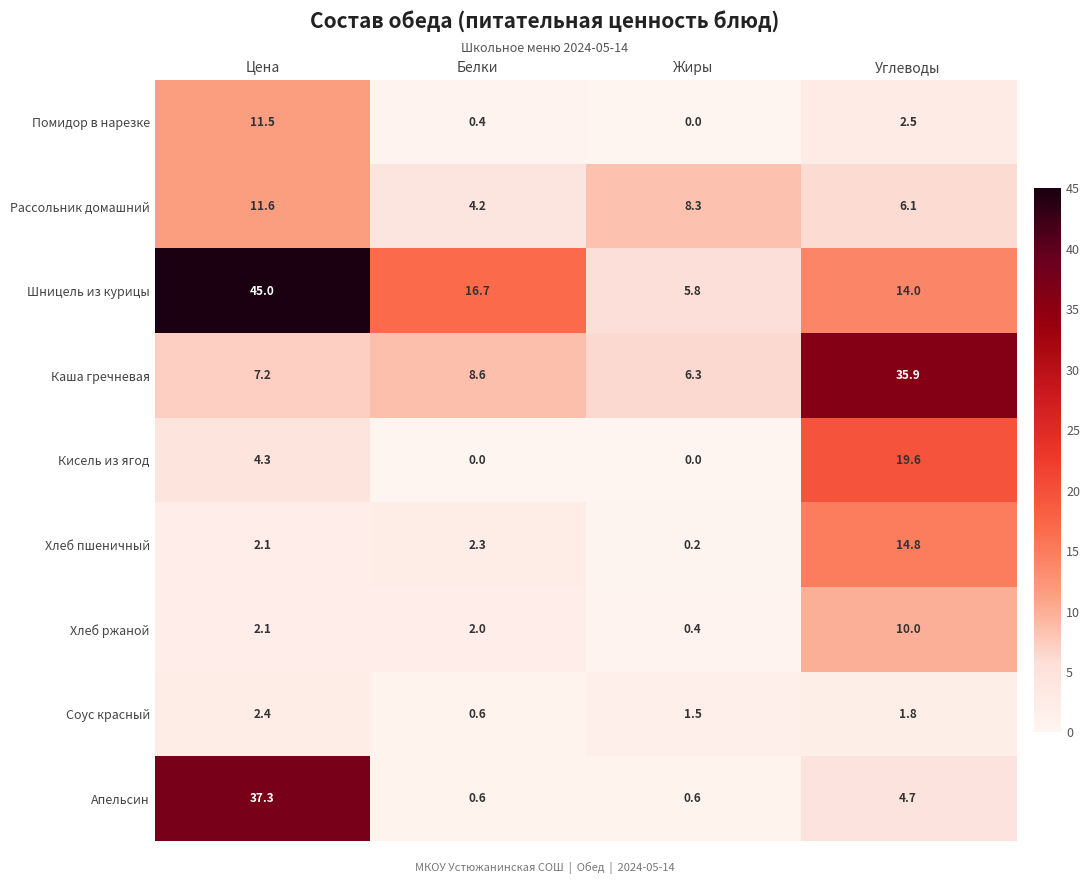

List the series in order of their peak value, highest first.

Шницель из курицы, Апельсин, Каша гречневая, Кисель из ягод, Хлеб пшеничный, Рассольник домашний, Помидор в нарезке, Хлеб ржаной, Соус красный